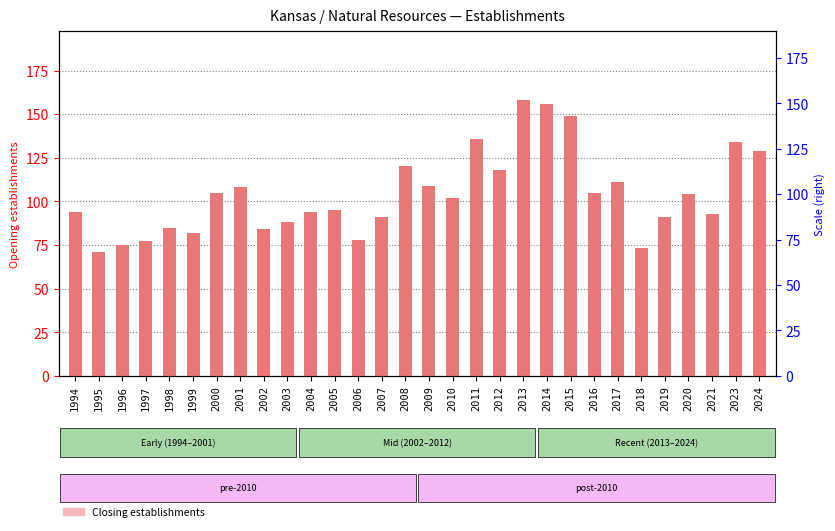

What is the maximum value shown in the chart?

158